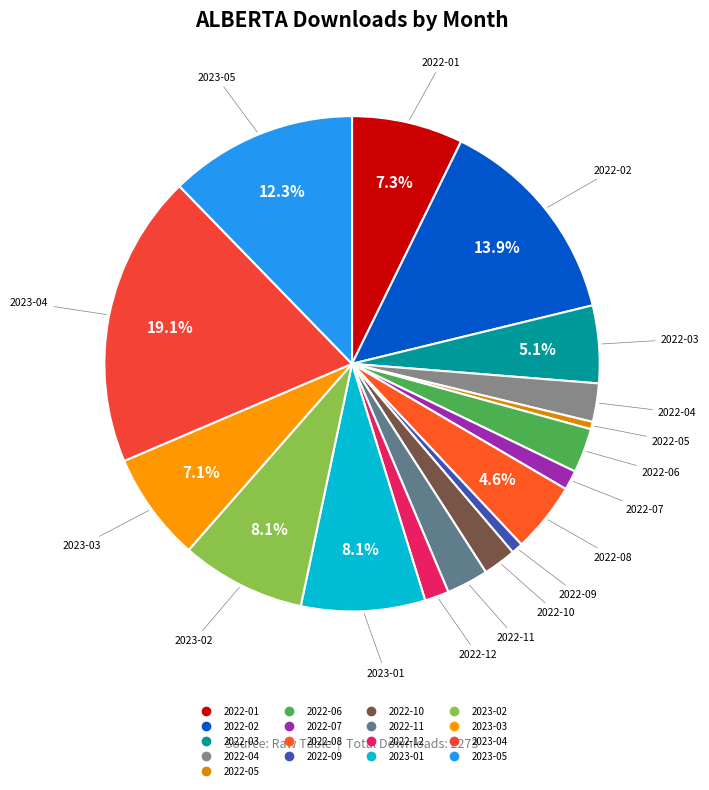

True or false: 2023-03 accounts for 7% of the total.

True